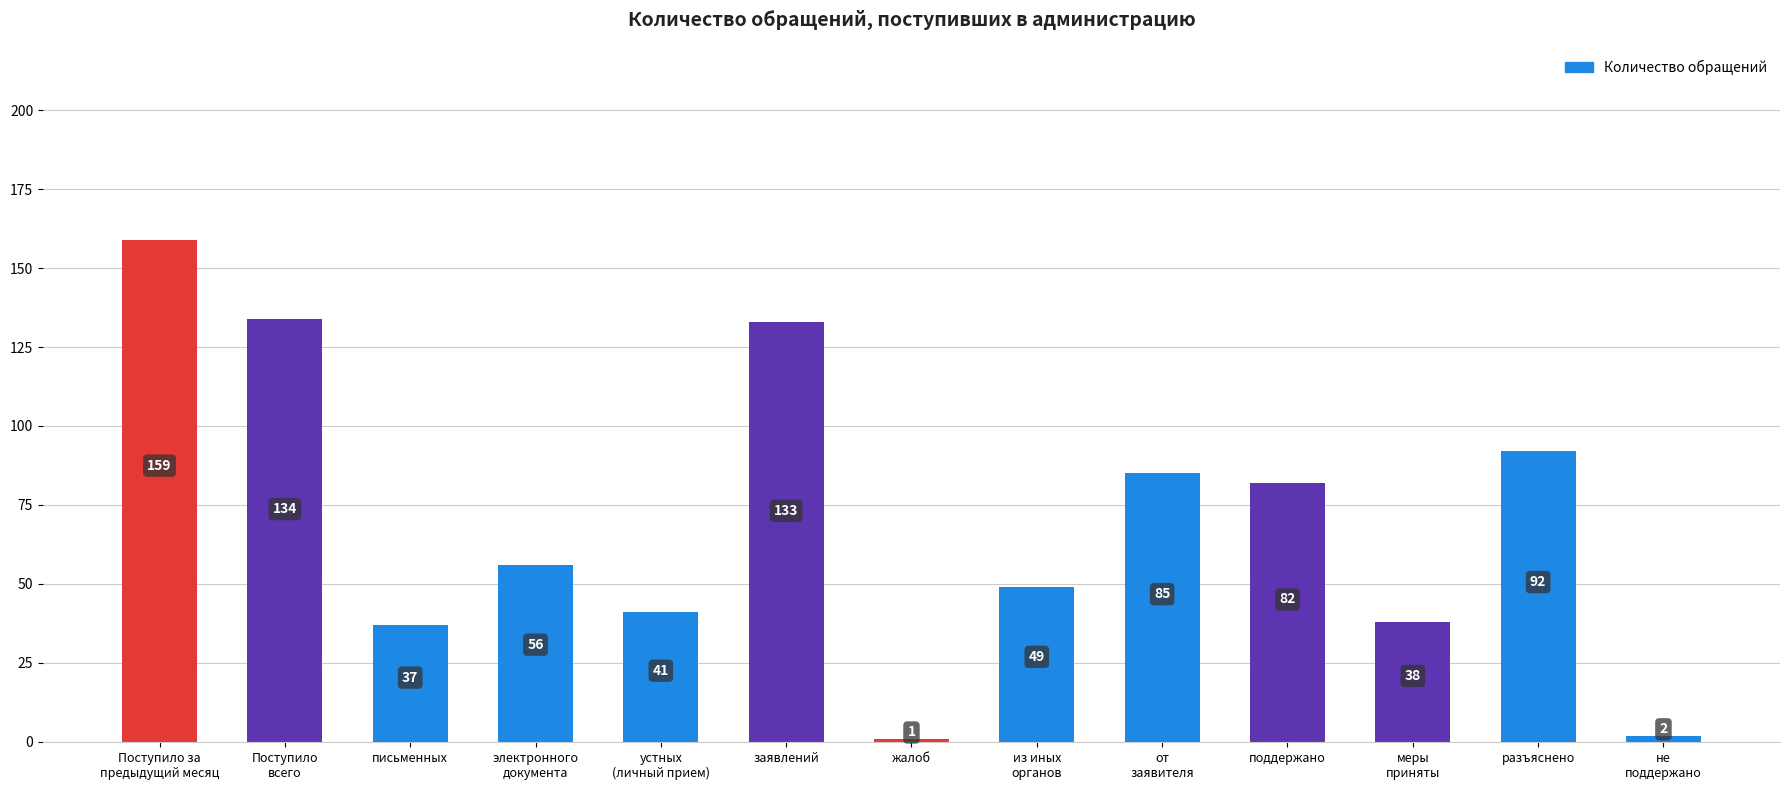

What is the label of the 3rd bar from the left?

письменных